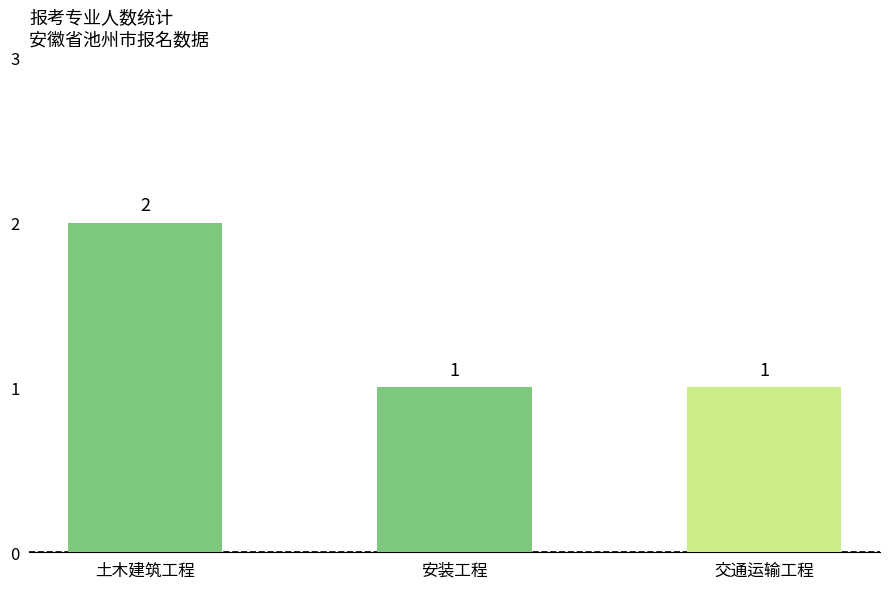

What is the sum of the values at 土木建筑工程 and 交通运输工程?

3